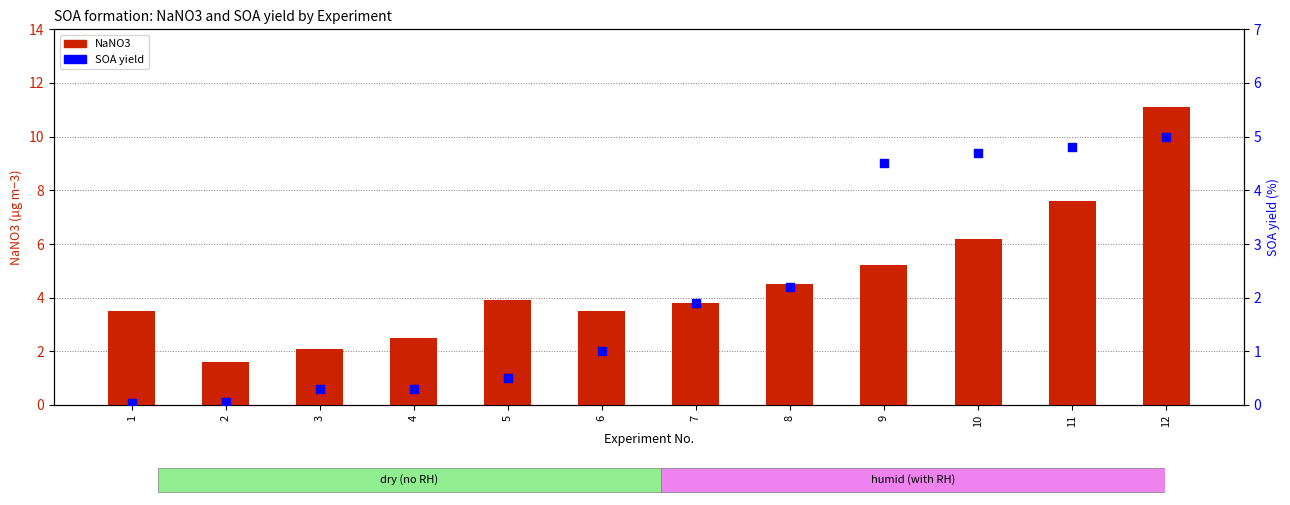

Which series has the largest Y range (max minus min)?

NaNO3